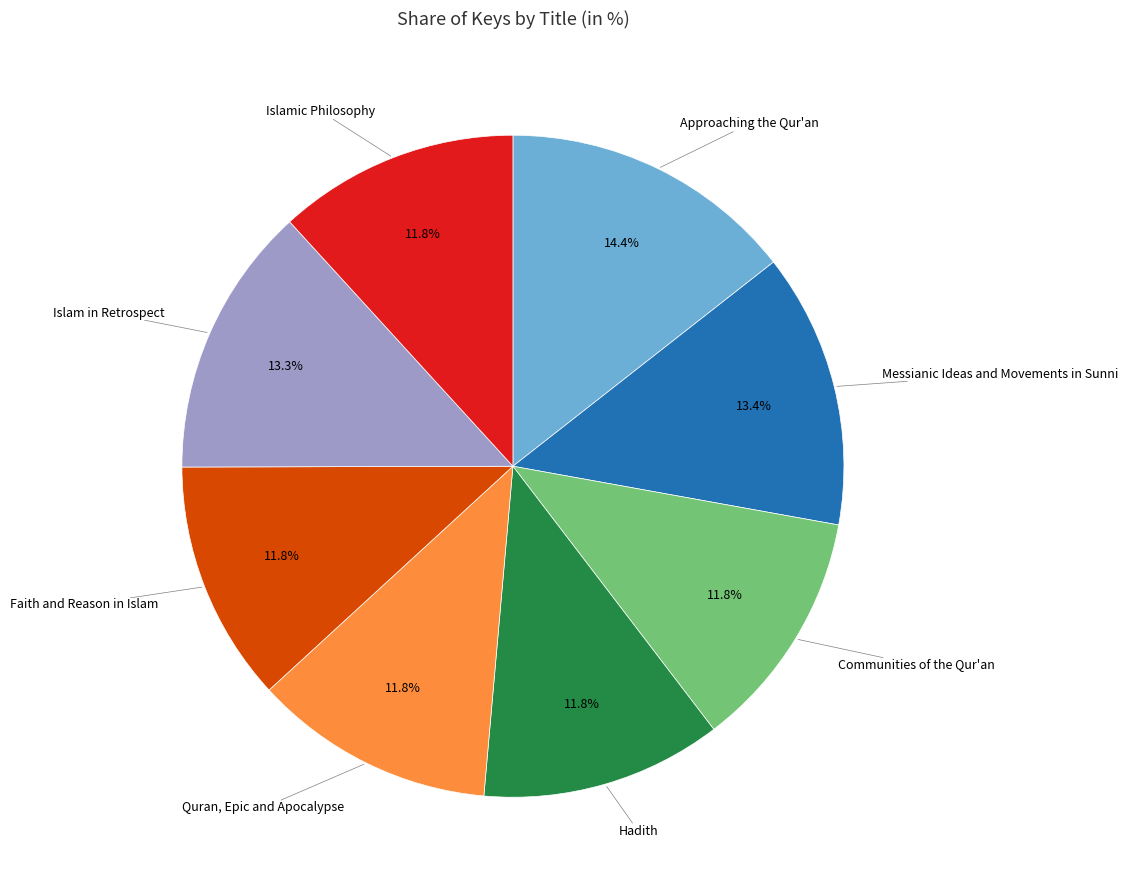

Is there any slice that represents more than half of the pie?

No